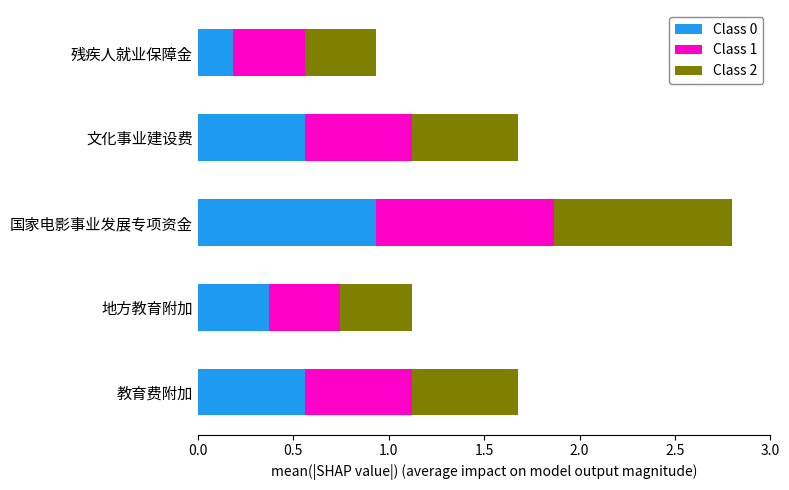

Which category has the lowest value in the Class 0 series?

残疾人就业保障金